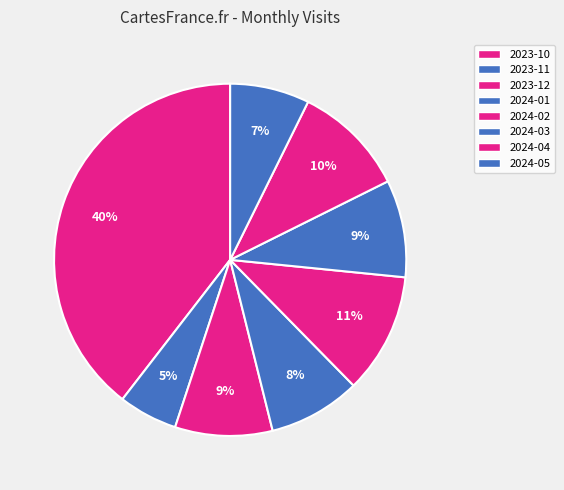

Is it true that 2024-03 is 1% of the pie?

False